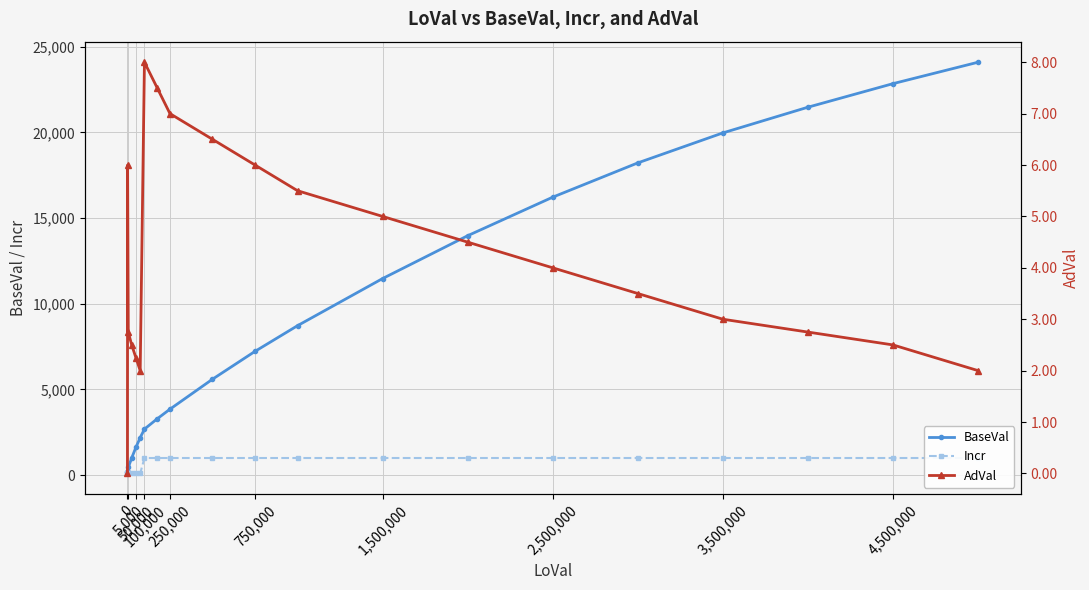

Which series has the widest spread of values?

BaseVal